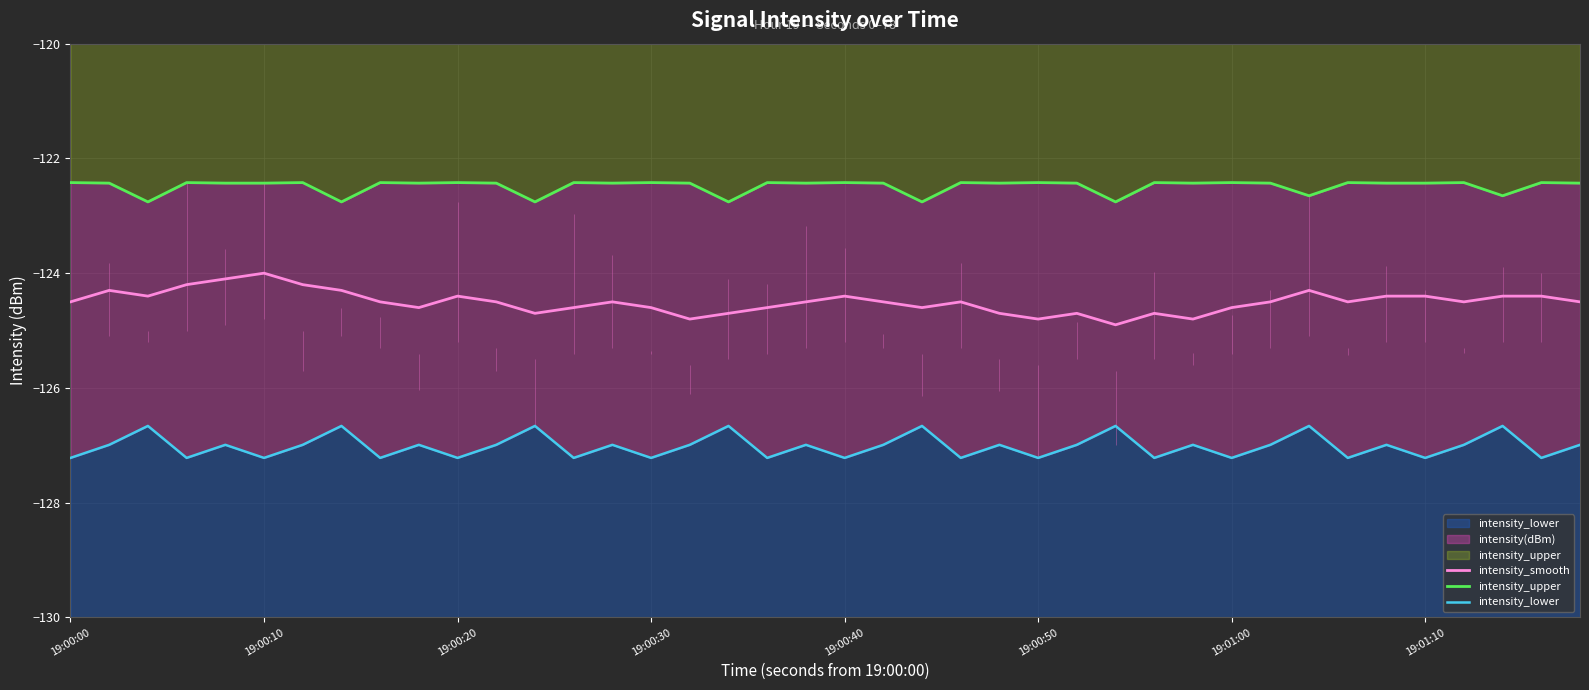

What is the minimum value shown in the chart?

-127.2